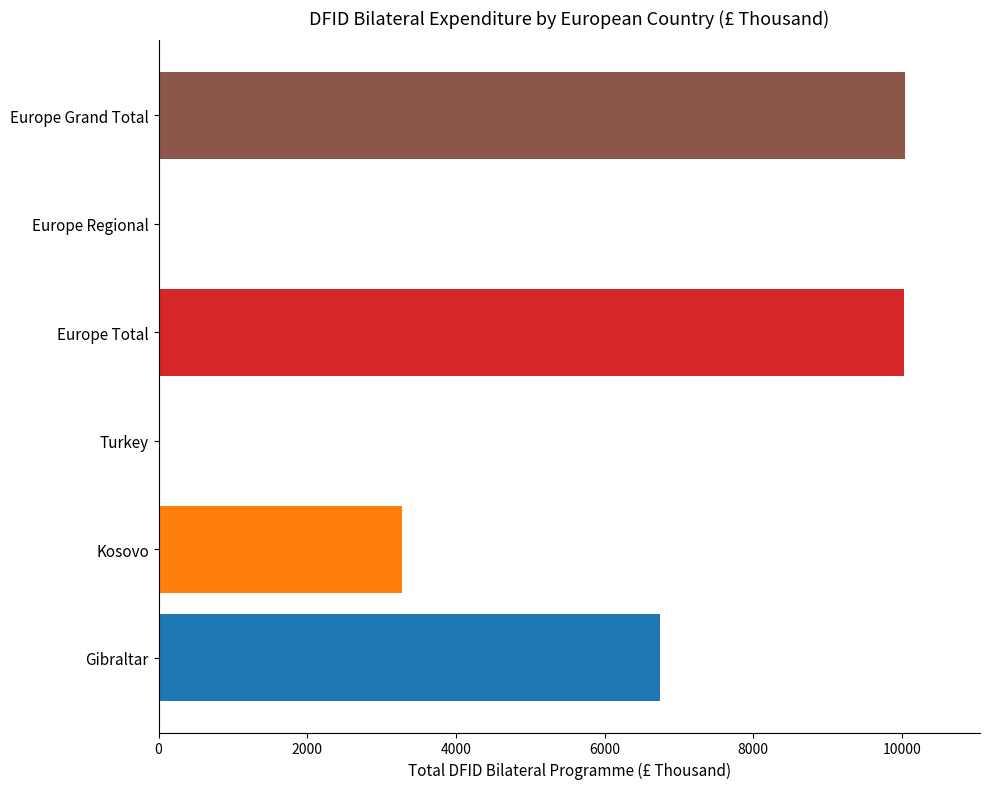

Which has a higher value, Gibraltar or Europe Total?

Europe Total